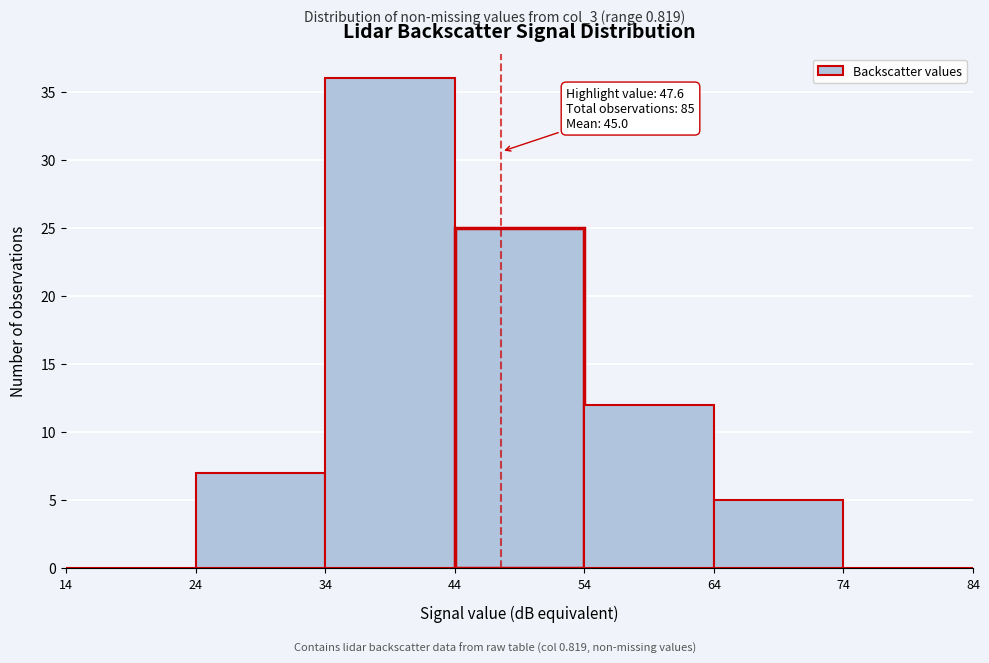

Over which range of the x-axis is the bar tallest?

34 to 44